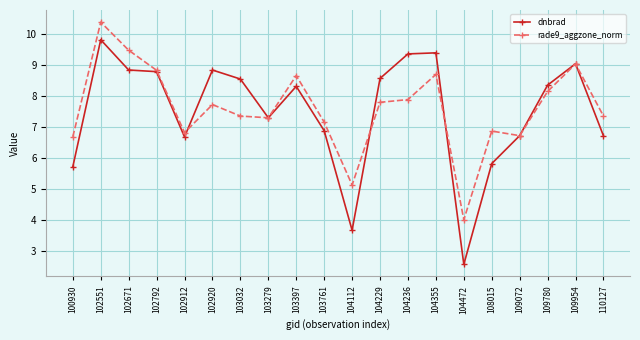

Is it true that dnbrad equals 4.4 at 104472?

False